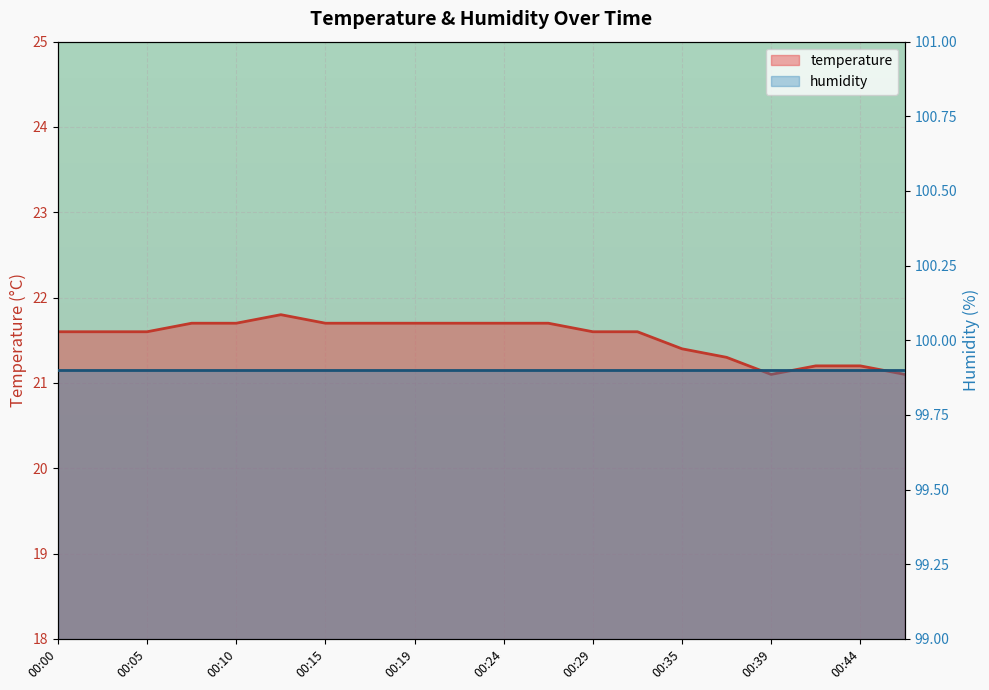

What value does the data have at 00:44?

21.2